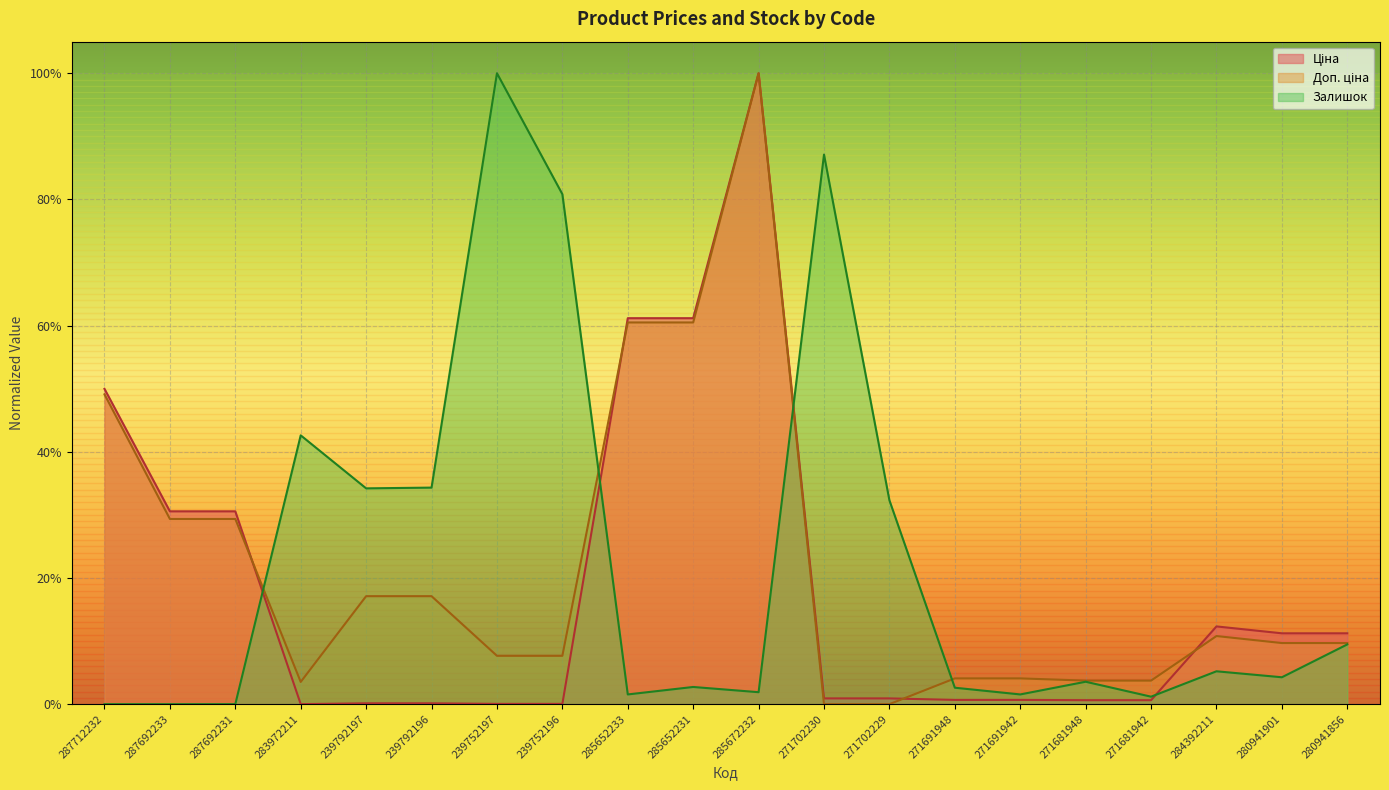

At which category is the sum across all series the highest?

285672232